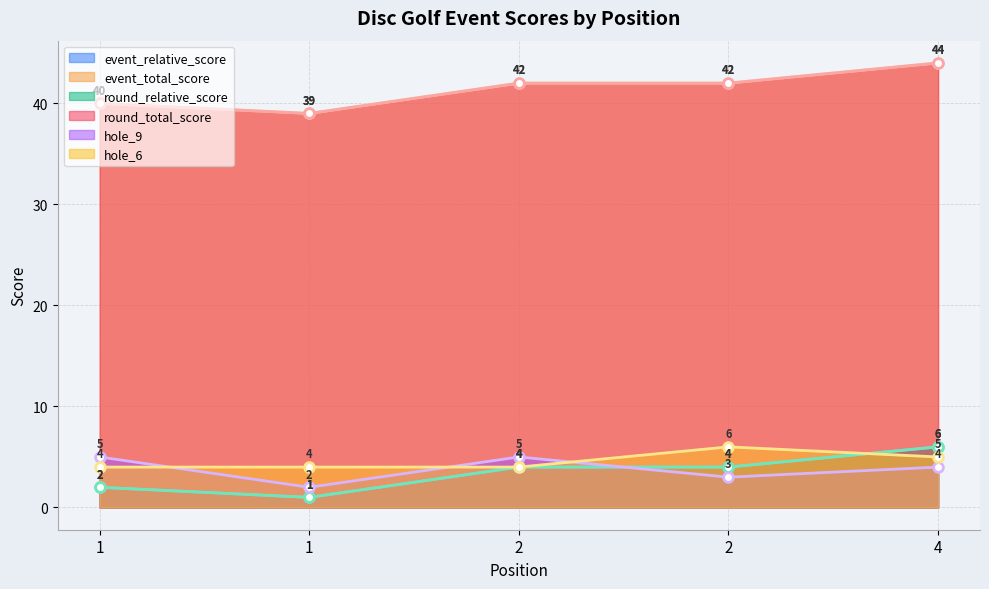

At which label does event_total_score reach its minimum?

1